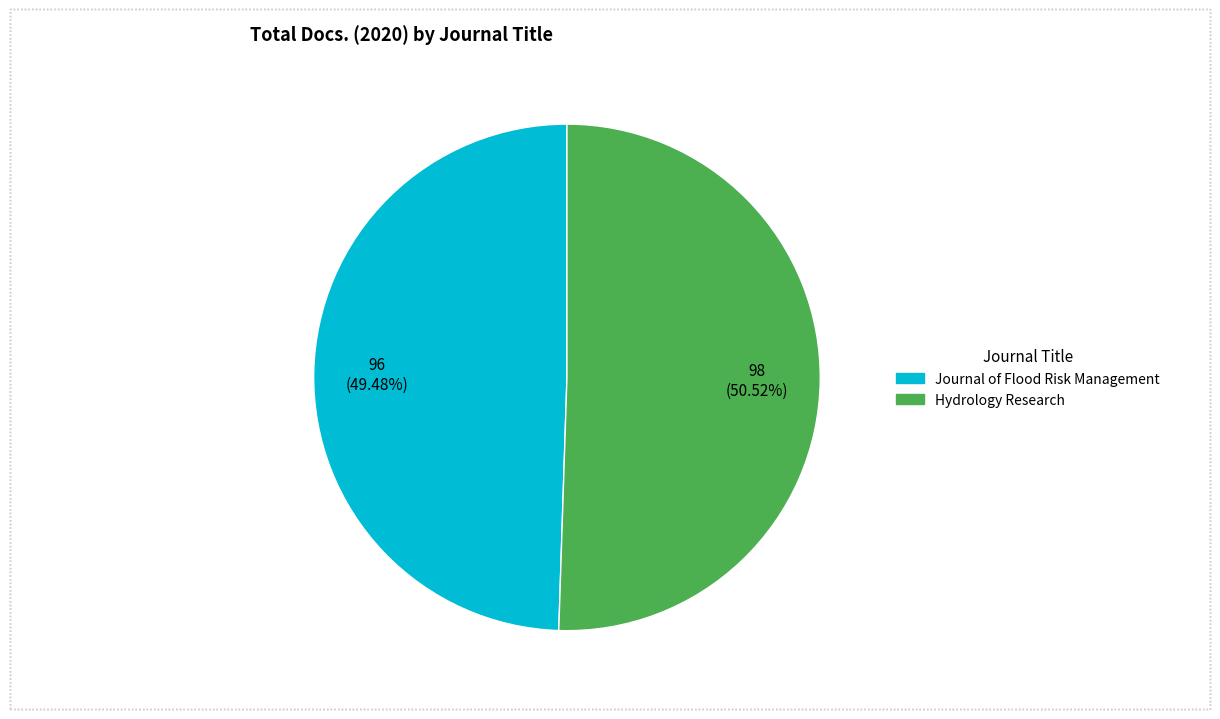

Is it true that Journal of Flood Risk Management is 56% of the pie?

False